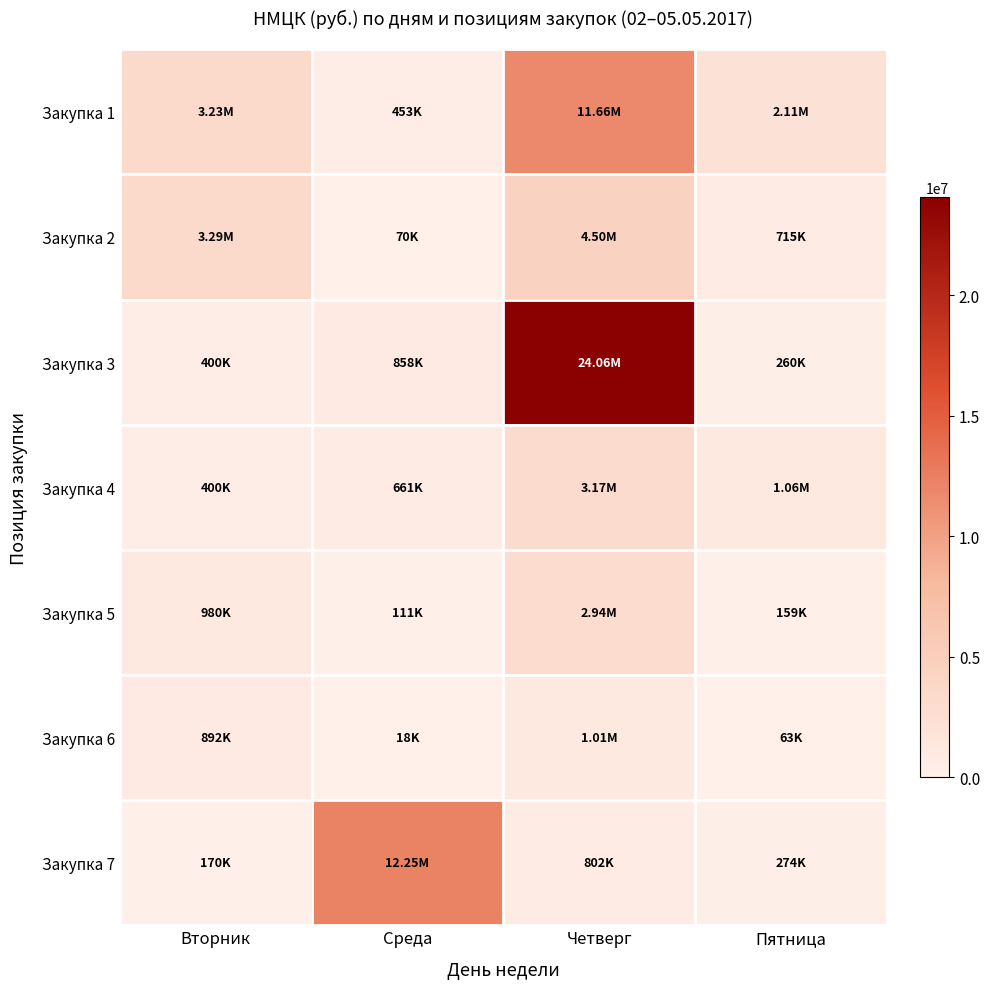

Which category has the highest value across all series?

Четверг